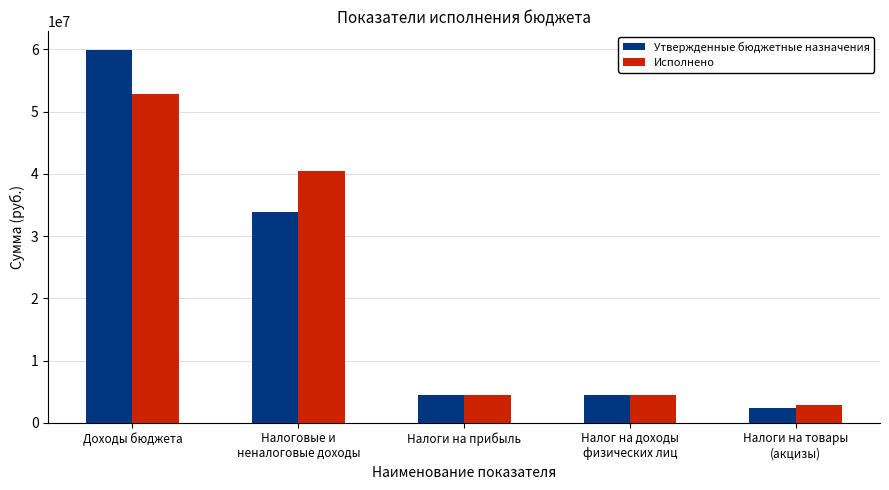

At which label does Утвержденные бюджетные назначения first exceed 4449500?

Доходы бюджета